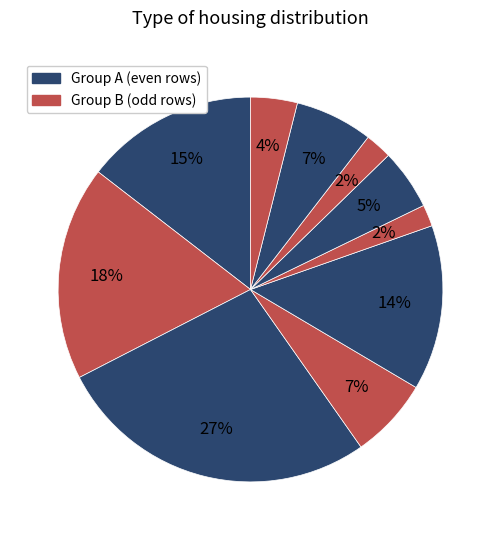

How many segments does this pie chart have?

10